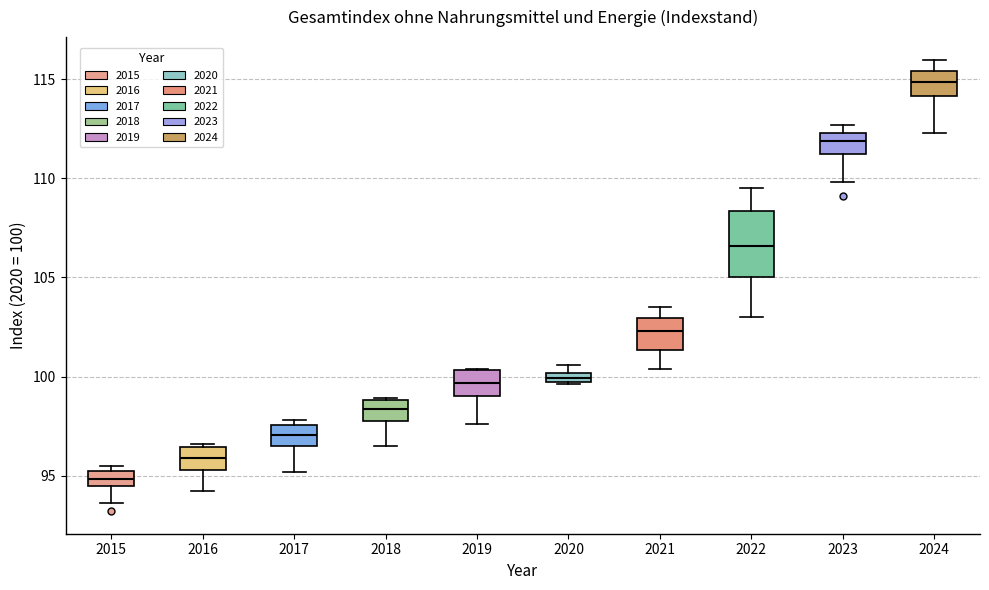

Comparing the boxes themselves (not the whiskers), which one is the tallest?

2022